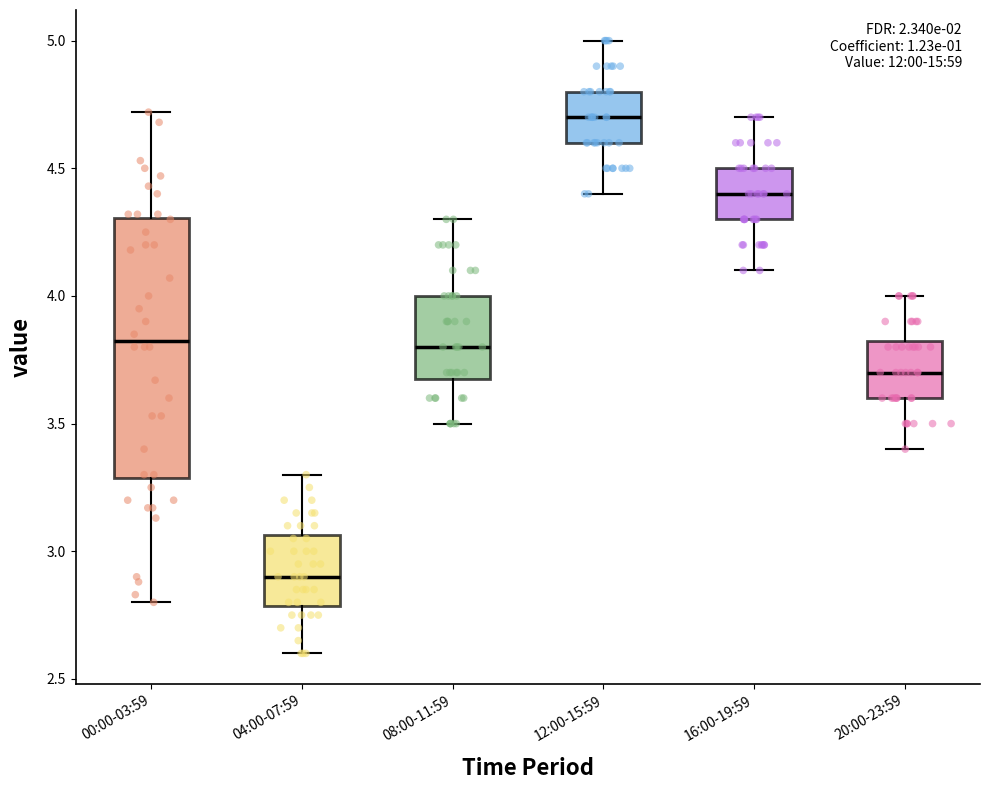

Where is the lower edge of the box for 12:00-15:59 on the y-axis? The values are not printed on the chart, so give them approximately, as read against the axis.

4.60